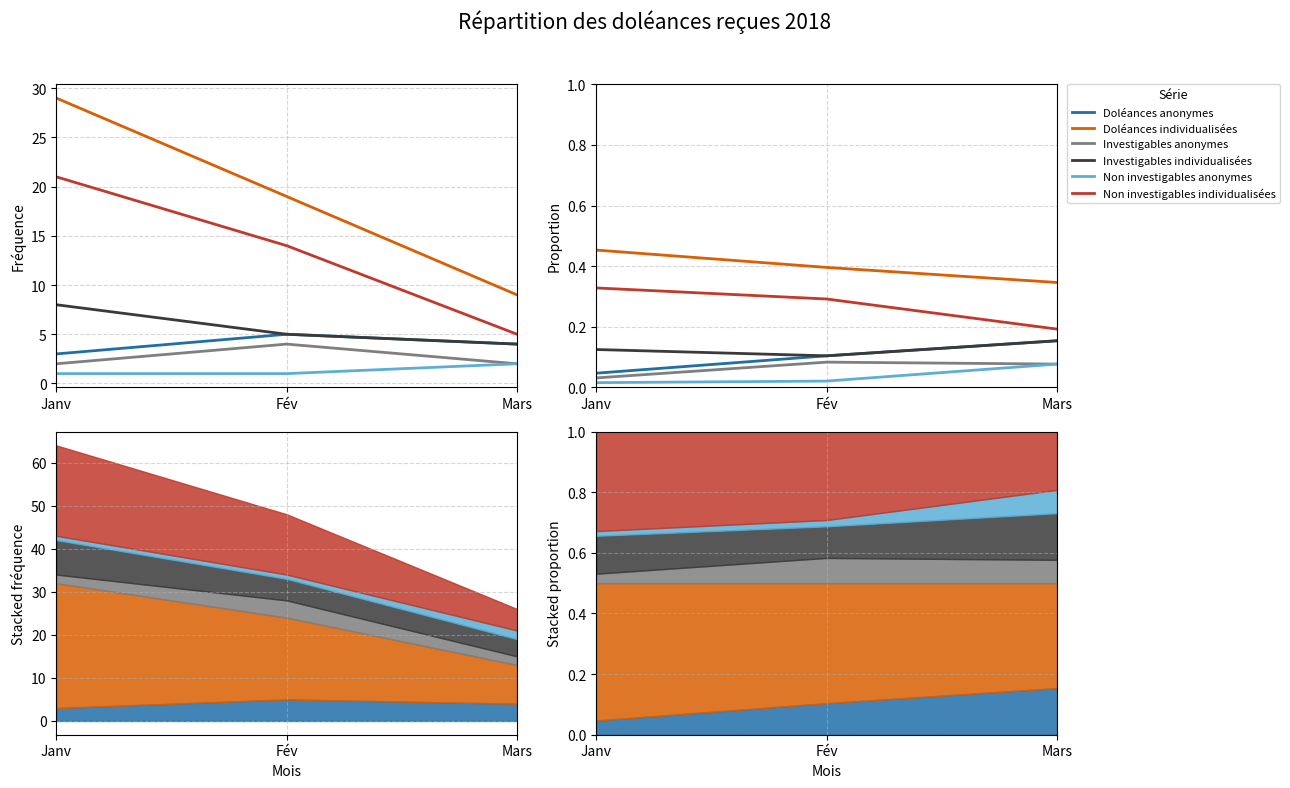

Which category has the lowest value in the Non investigables individualisées series?

Mars